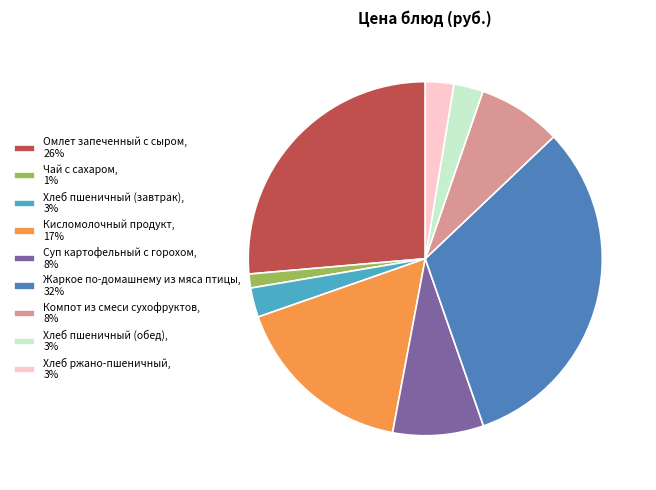

Does any single category account for the majority?

No